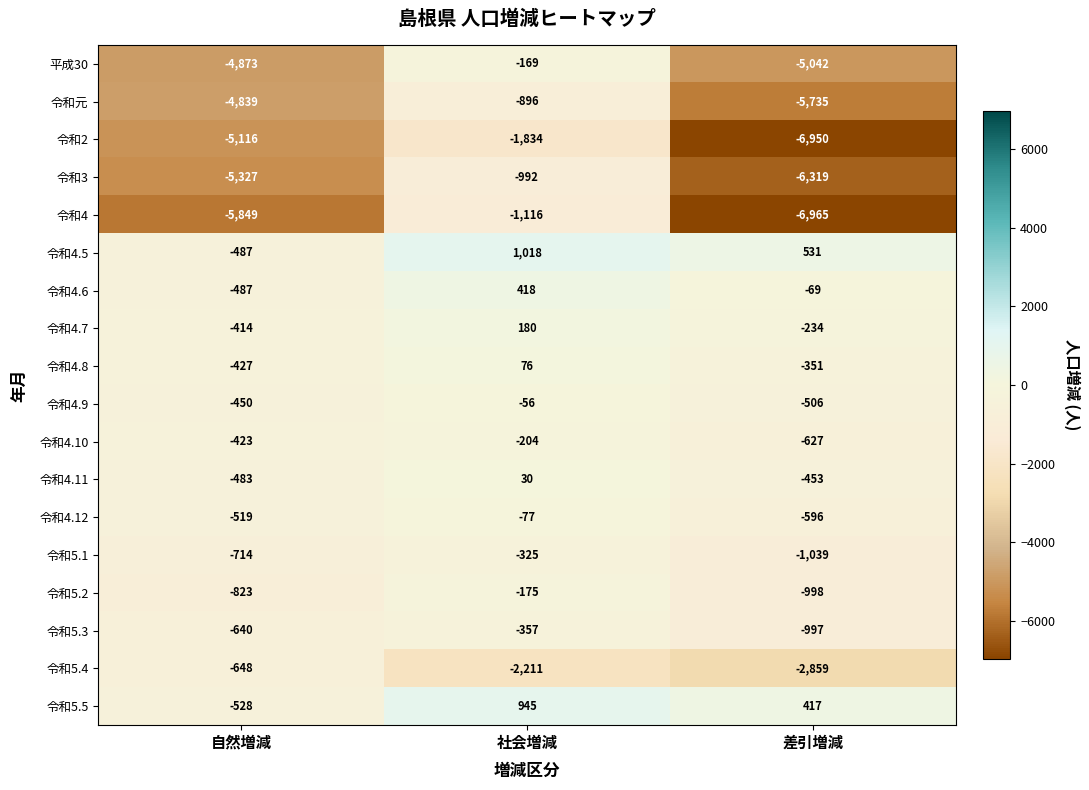

How many 令和4.5 values are between -487 and 1018?

3